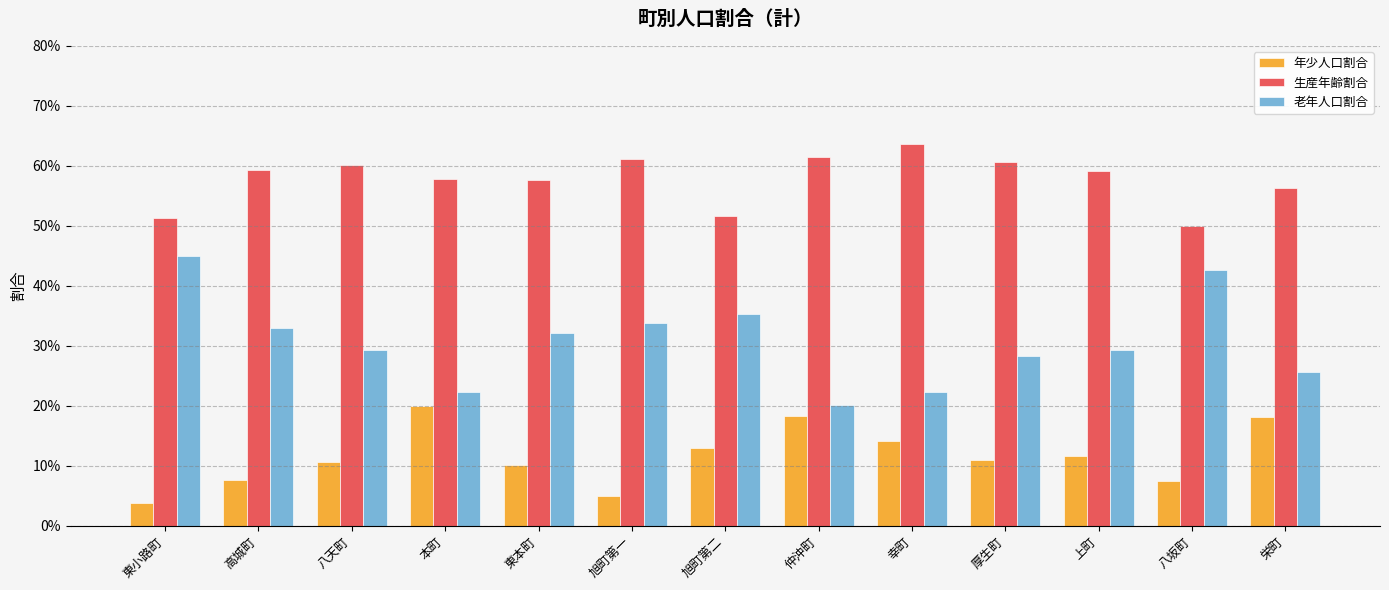

Rank the series by their average value, from lowest to highest.

年少人口割合, 老年人口割合, 生産年齢割合